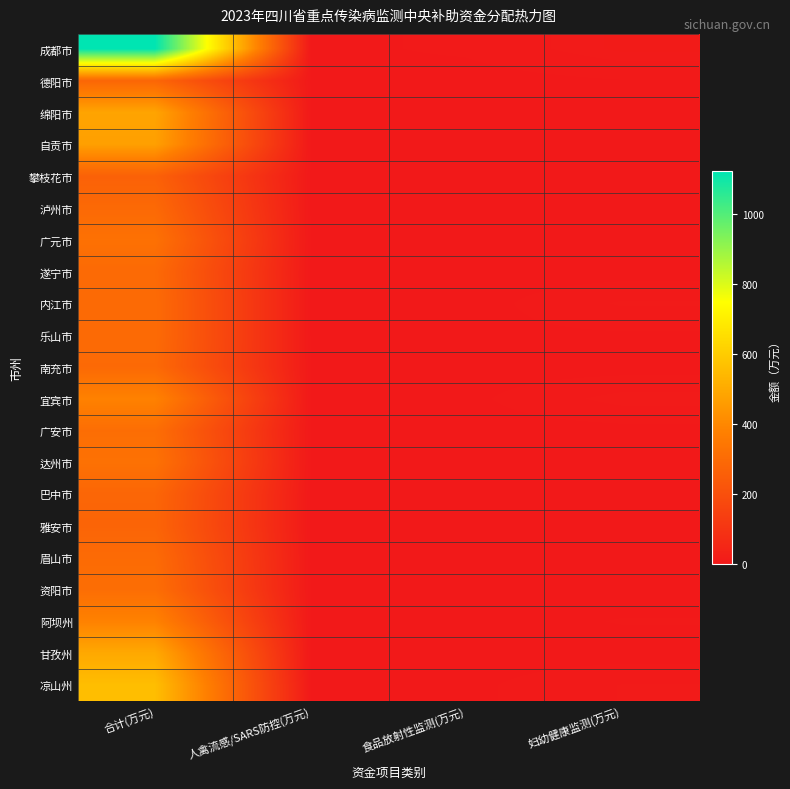

Reading left to right, what are all the values shown in this chart?

成都市: 合计(万元)=1123.4	人禽流感/SARS防控(万元)=1.0	食品放射性监测(万元)=3.0	妇幼健康监测(万元)=9.5
德阳市: 合计(万元)=283.3	人禽流感/SARS防控(万元)=1.0	食品放射性监测(万元)=0.0	妇幼健康监测(万元)=2.0
绵阳市: 合计(万元)=483.5	人禽流感/SARS防控(万元)=1.0	食品放射性监测(万元)=1.0	妇幼健康监测(万元)=0.0
自贡市: 合计(万元)=470.8	人禽流感/SARS防控(万元)=1.0	食品放射性监测(万元)=1.0	妇幼健康监测(万元)=0.6
攀枝花市: 合计(万元)=265.1	人禽流感/SARS防控(万元)=1.0	食品放射性监测(万元)=0.0	妇幼健康监测(万元)=0.6
泸州市: 合计(万元)=294.1	人禽流感/SARS防控(万元)=1.0	食品放射性监测(万元)=0.0	妇幼健康监测(万元)=0.0
广元市: 合计(万元)=323.0	人禽流感/SARS防控(万元)=1.0	食品放射性监测(万元)=0.0	妇幼健康监测(万元)=0.0
遂宁市: 合计(万元)=296.4	人禽流感/SARS防控(万元)=1.0	食品放射性监测(万元)=0.0	妇幼健康监测(万元)=0.0
内江市: 合计(万元)=300.4	人禽流感/SARS防控(万元)=1.0	食品放射性监测(万元)=0.0	妇幼健康监测(万元)=7.1
乐山市: 合计(万元)=300.5	人禽流感/SARS防控(万元)=1.0	食品放射性监测(万元)=1.0	妇幼健康监测(万元)=1.5
南充市: 合计(万元)=295.7	人禽流感/SARS防控(万元)=2.0	食品放射性监测(万元)=0.0	妇幼健康监测(万元)=0.0
宜宾市: 合计(万元)=382.1	人禽流感/SARS防控(万元)=1.0	食品放射性监测(万元)=1.0	妇幼健康监测(万元)=8.3
广安市: 合计(万元)=311.1	人禽流感/SARS防控(万元)=1.0	食品放射性监测(万元)=0.0	妇幼健康监测(万元)=0.6
达州市: 合计(万元)=324.4	人禽流感/SARS防控(万元)=1.0	食品放射性监测(万元)=0.0	妇幼健康监测(万元)=0.6
巴中市: 合计(万元)=282.1	人禽流感/SARS防控(万元)=1.0	食品放射性监测(万元)=0.0	妇幼健康监测(万元)=0.0
雅安市: 合计(万元)=277.5	人禽流感/SARS防控(万元)=1.0	食品放射性监测(万元)=0.0	妇幼健康监测(万元)=0.0
眉山市: 合计(万元)=300.0	人禽流感/SARS防控(万元)=1.0	食品放射性监测(万元)=0.0	妇幼健康监测(万元)=0.0
资阳市: 合计(万元)=311.2	人禽流感/SARS防控(万元)=1.0	食品放射性监测(万元)=1.0	妇幼健康监测(万元)=0.0
阿坝州: 合计(万元)=381.9	人禽流感/SARS防控(万元)=1.0	食品放射性监测(万元)=0.0	妇幼健康监测(万元)=2.5
甘孜州: 合计(万元)=496.6	人禽流感/SARS防控(万元)=1.0	食品放射性监测(万元)=0.0	妇幼健康监测(万元)=0.0
凉山州: 合计(万元)=558.4	人禽流感/SARS防控(万元)=1.0	食品放射性监测(万元)=1.0	妇幼健康监测(万元)=6.7